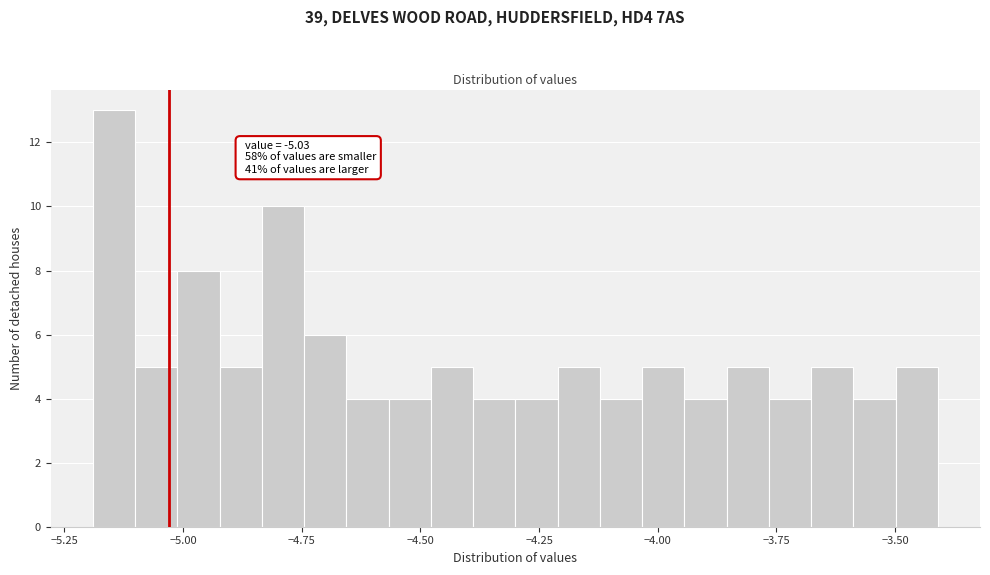

Around what value on the x-axis is the tallest bar? Give the approximate position of its centre, as read against the axis.

-5.15